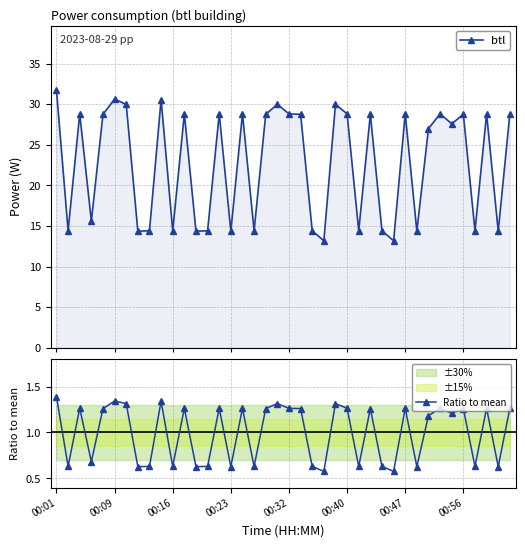

In btl, how many points are lower than both neighbors (excluding endpoints)?

14